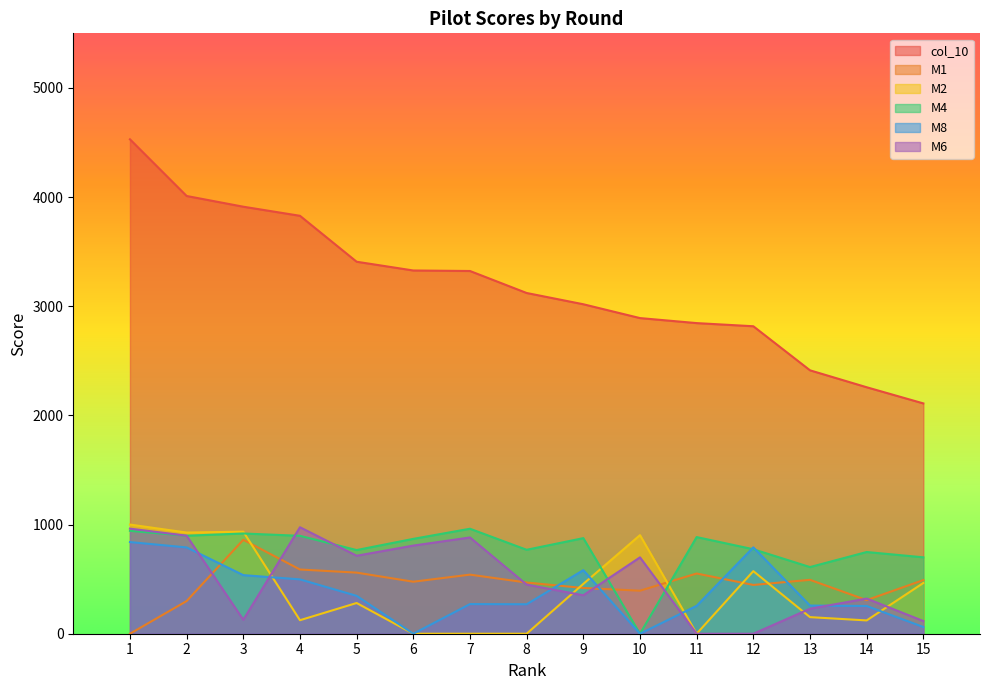

How many data points in M1 are less than 476?

7